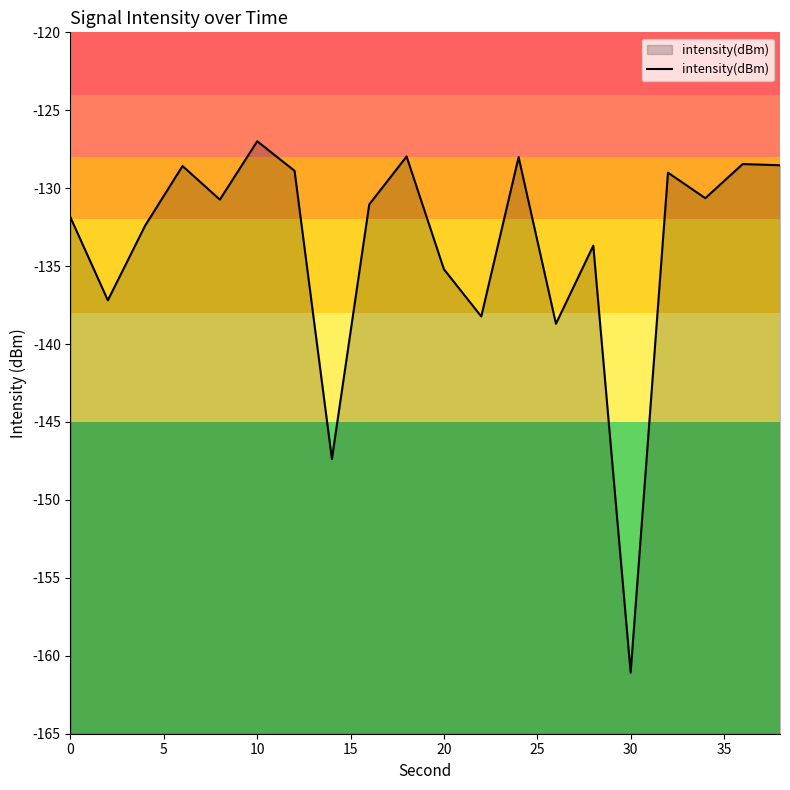

Which category has the lowest value across all series?

30